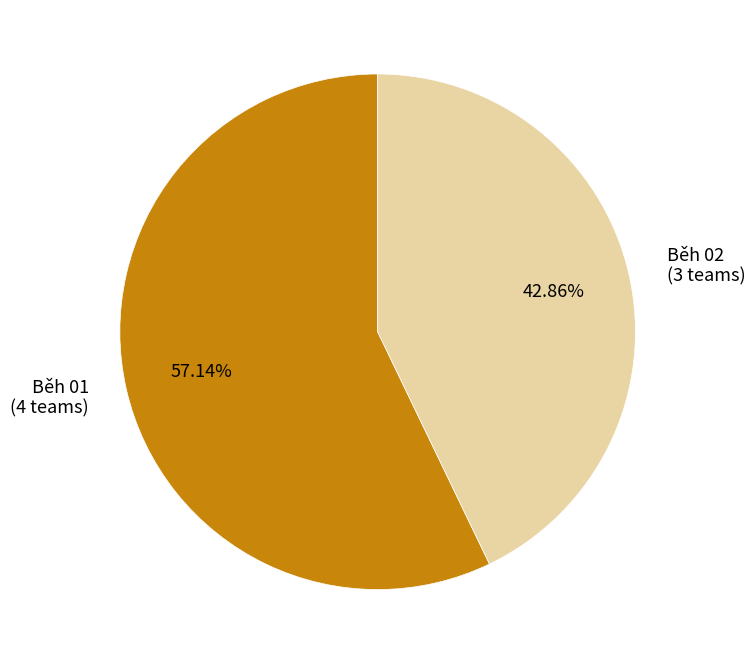

True or false: Běh 01 accounts for 34% of the total.

False